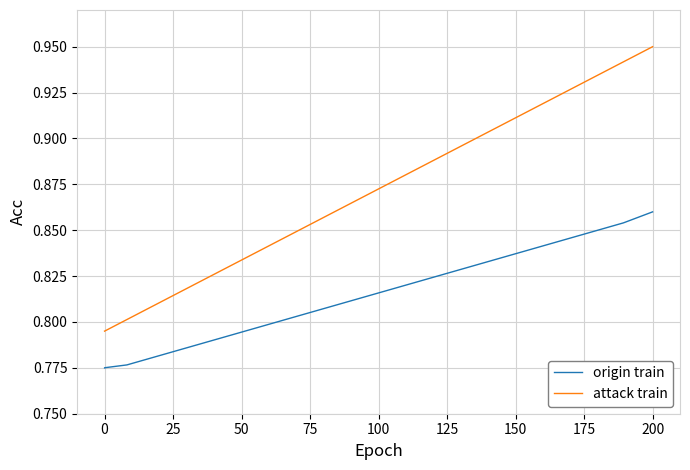

What is the value of the attack train point at the 8th from the left?

0.9